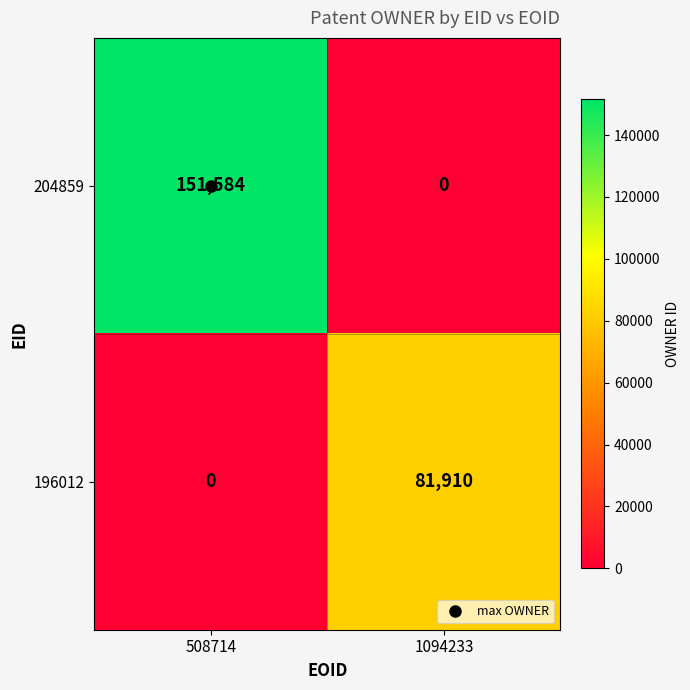

Between 508714 and 1094233, which series saw the biggest shift?

204859